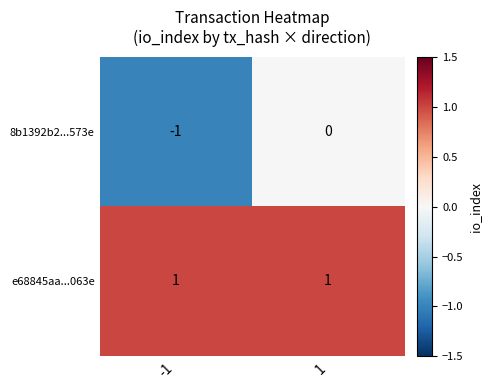

Reading left to right, what are all the values shown in this chart?

8b1392b2...573e: -1=-1	1=0
e68845aa...063e: -1=1	1=1